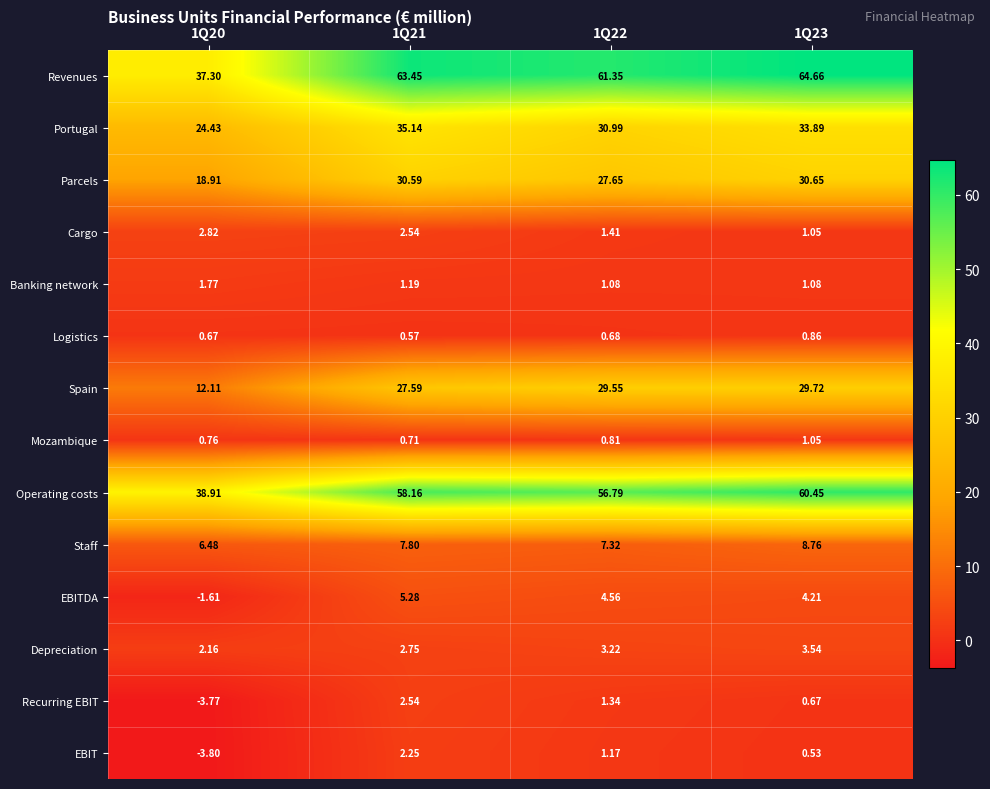

List the series in order of their peak value, lowest first.

Logistics, Mozambique, Banking network, EBIT, Recurring EBIT, Cargo, Depreciation, EBITDA, Staff, Spain, Parcels, Portugal, Operating costs, Revenues